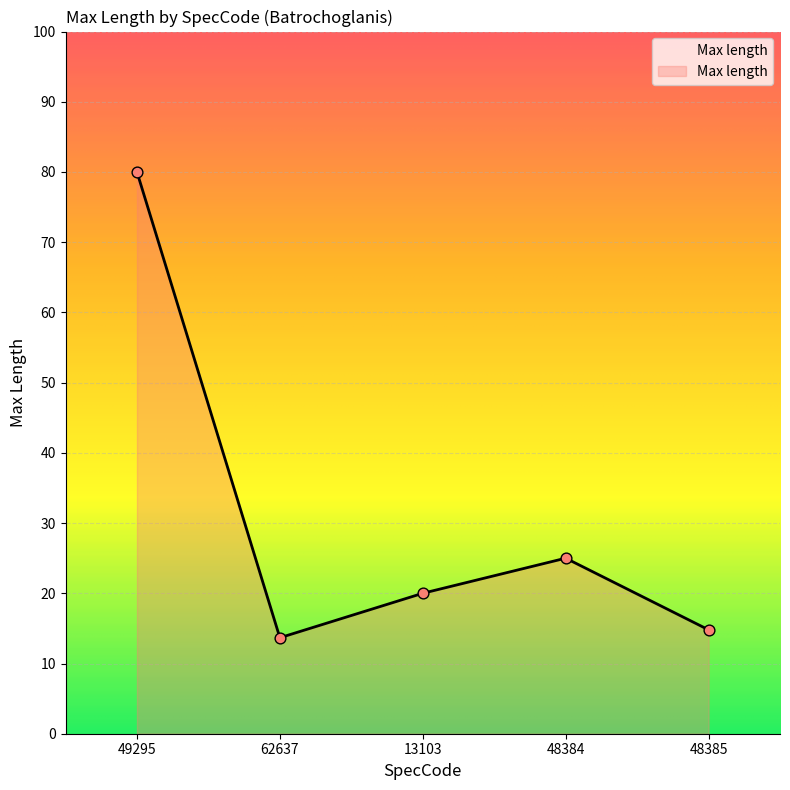

What is the ratio of the value at 62637 to the value at 48385?

0.9